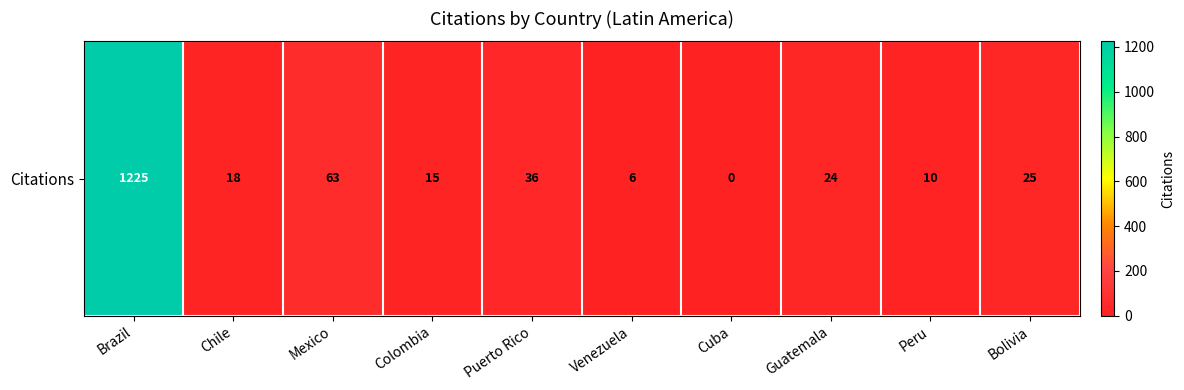

How many positive values are there?

9